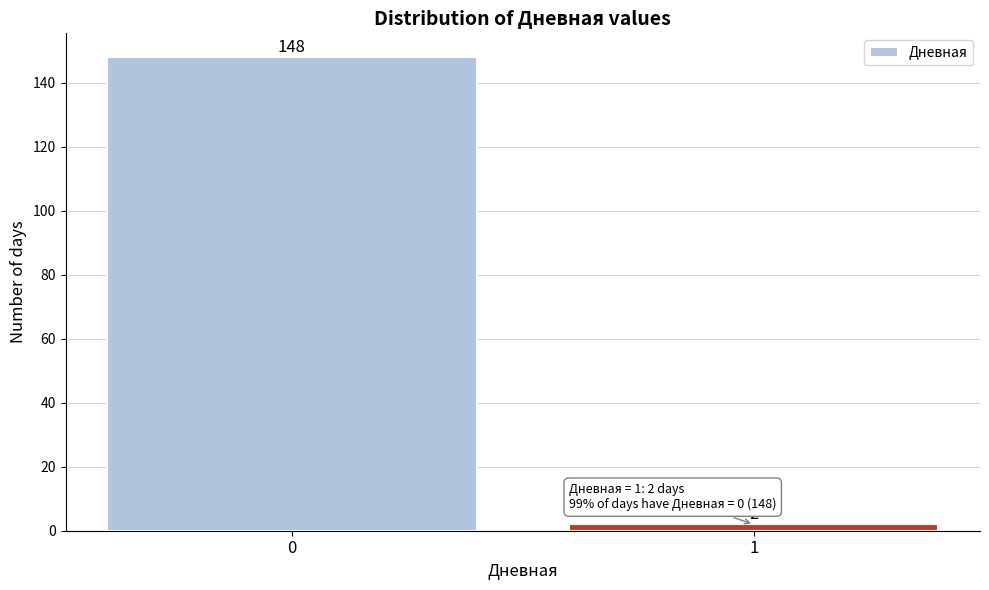

Reading left to right, transcribe all the data shown in this chart.

148	2